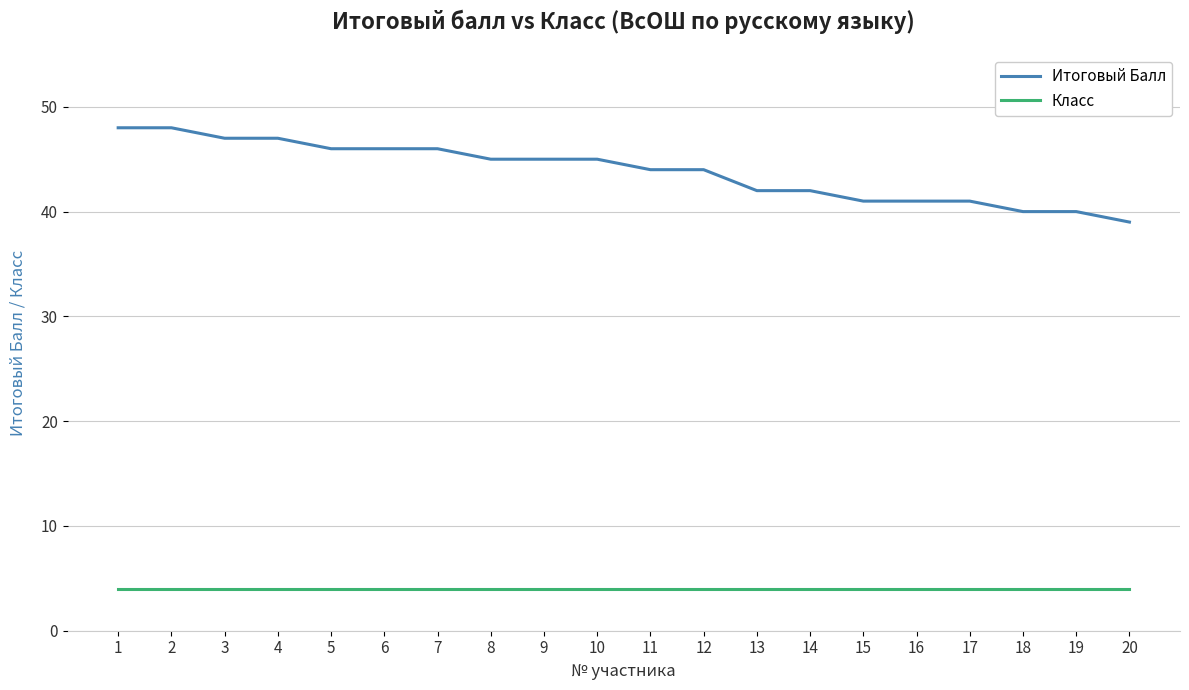

The Итоговый Балл series shows 64 at 6. True or false?

False